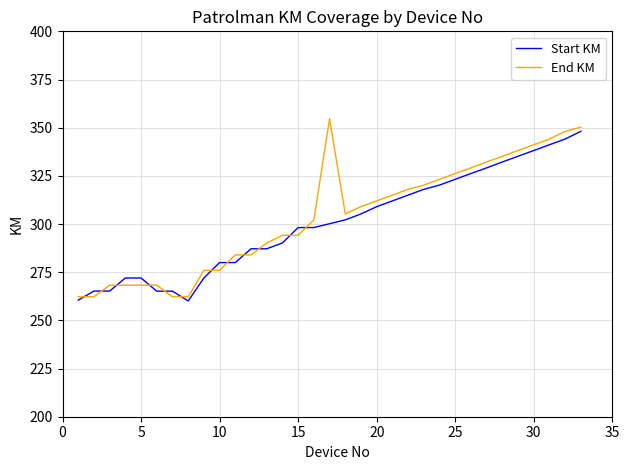

What is the highest value of the End KM series?

354.7